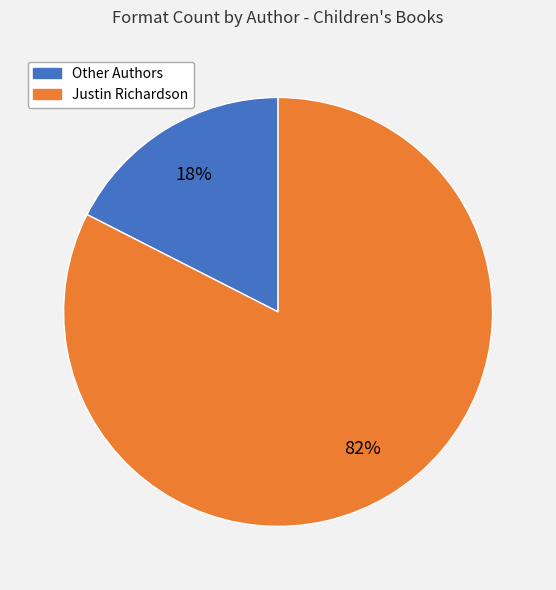

Is there a majority slice in this chart?

Yes